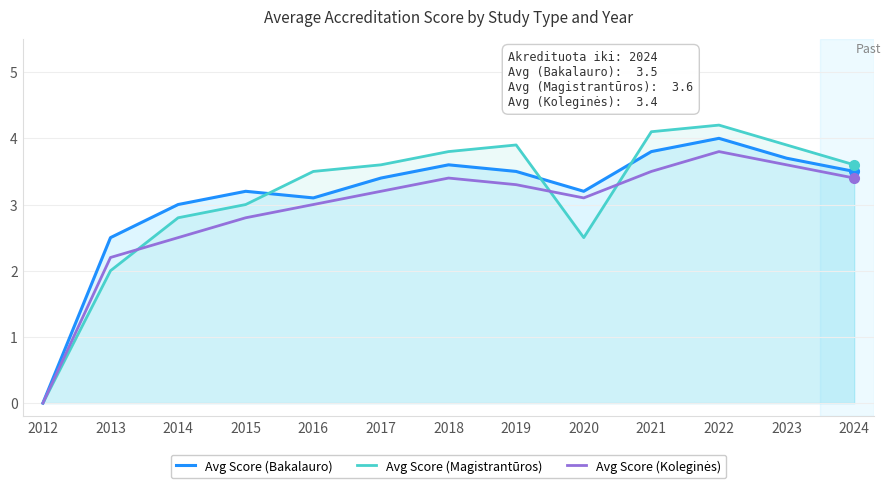

How many intersections are there between Avg Score (Magistrantūros) and Avg Score (Bakalauro)?

3